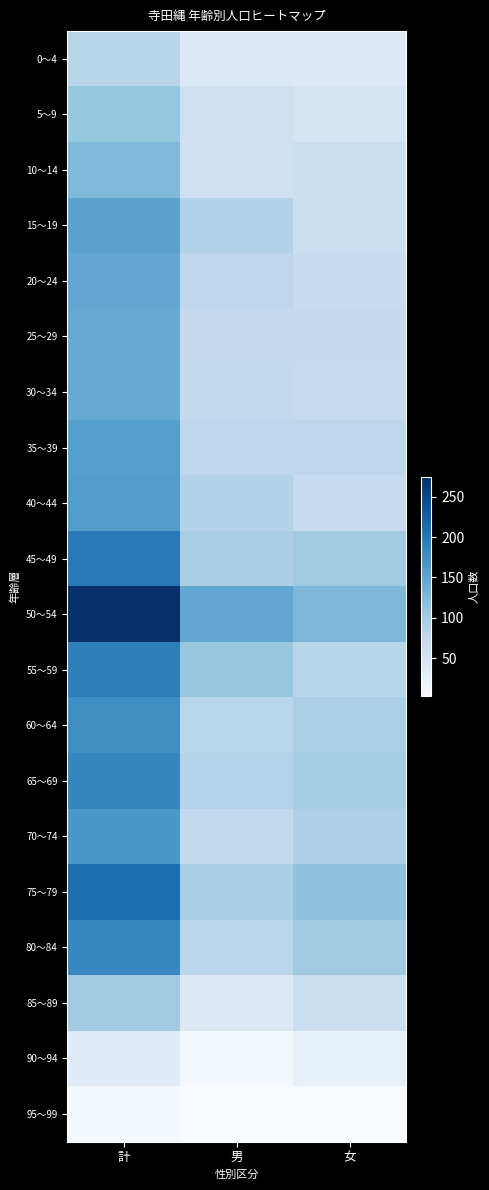

What is the difference between the highest and lowest values at 女?

122